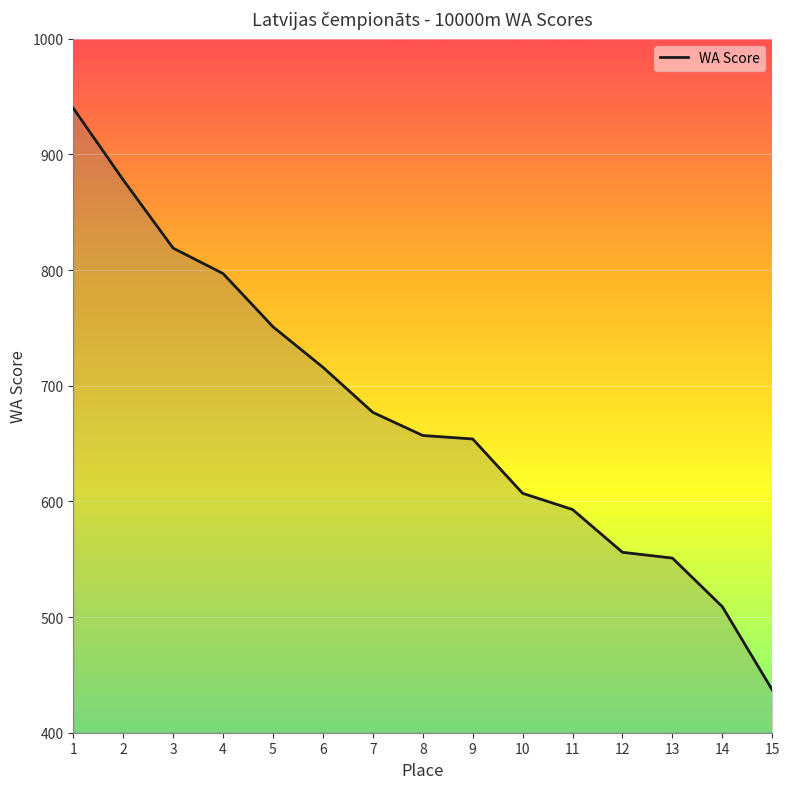

Count the number of categories in the chart.

15